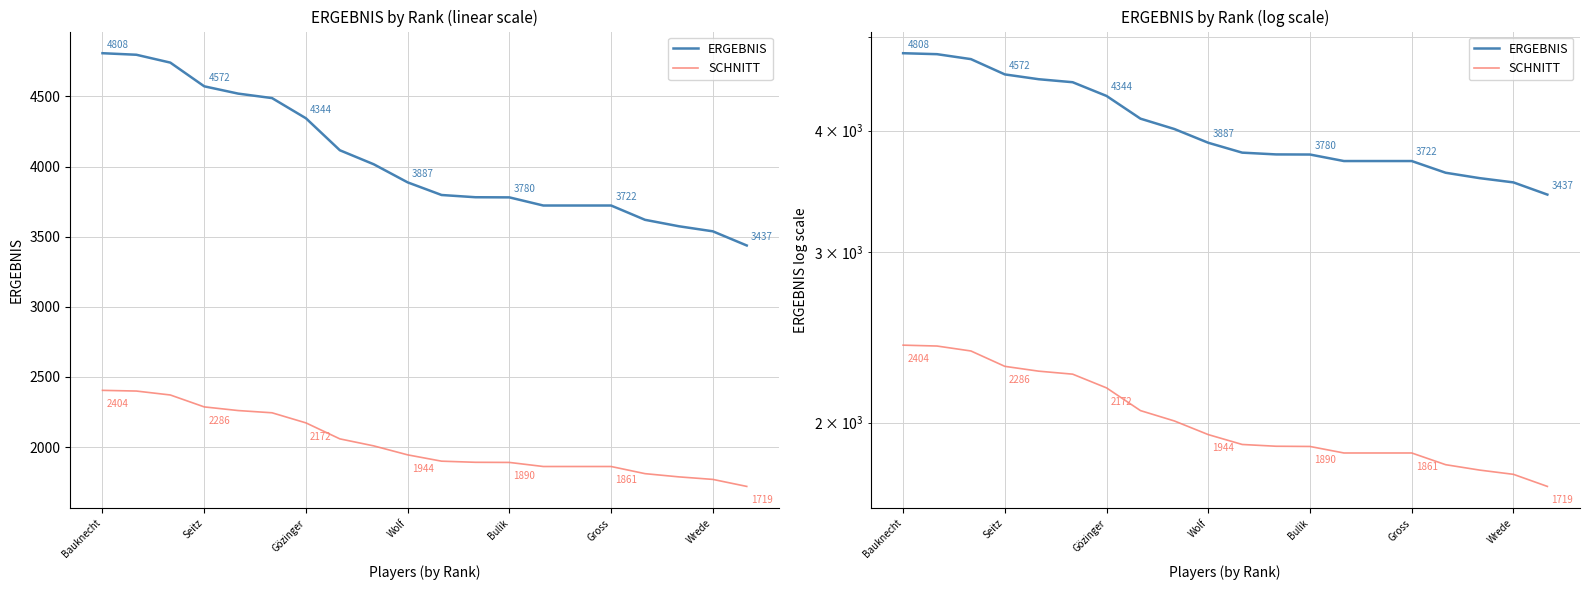

Rank the series by their maximum value, from lowest to highest.

SCHNITT, ERGEBNIS